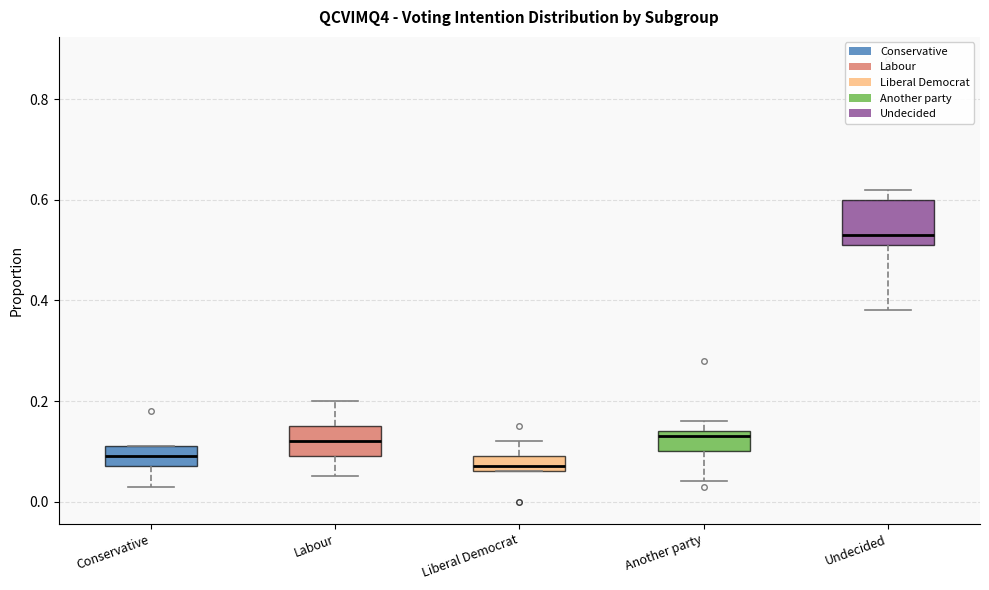

Reading left to right, read every box against the y-axis: the position of its median line, the range the box covers, and the ends of its whiskers. The values are not printed on the chart, so give them approximately, as read against the axis.

Conservative: median 0.10, box 0.08 to 0.12, whiskers 0.04 to 0.12
Labour: median 0.12, box 0.10 to 0.16, whiskers 0.06 to 0.20
Liberal Democrat: median 0.08, box 0.06 to 0.10, whiskers 0.06 to 0.12
Another party: median 0.14 (just below the box's upper edge), box 0.10 to 0.14, whiskers 0.04 to 0.16
Undecided: median 0.54, box 0.52 to 0.60, whiskers 0.38 to 0.62